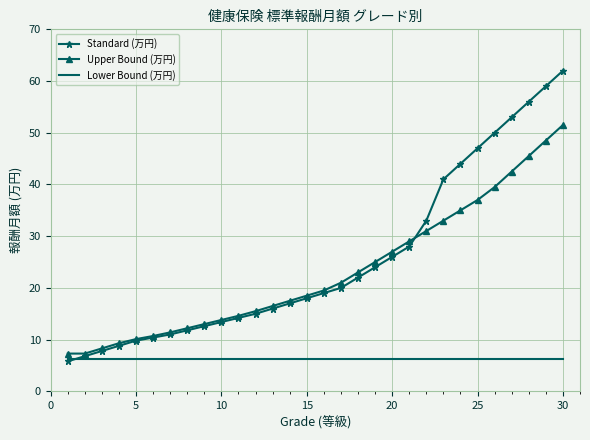

What is the minimum value shown in the chart?

5.8